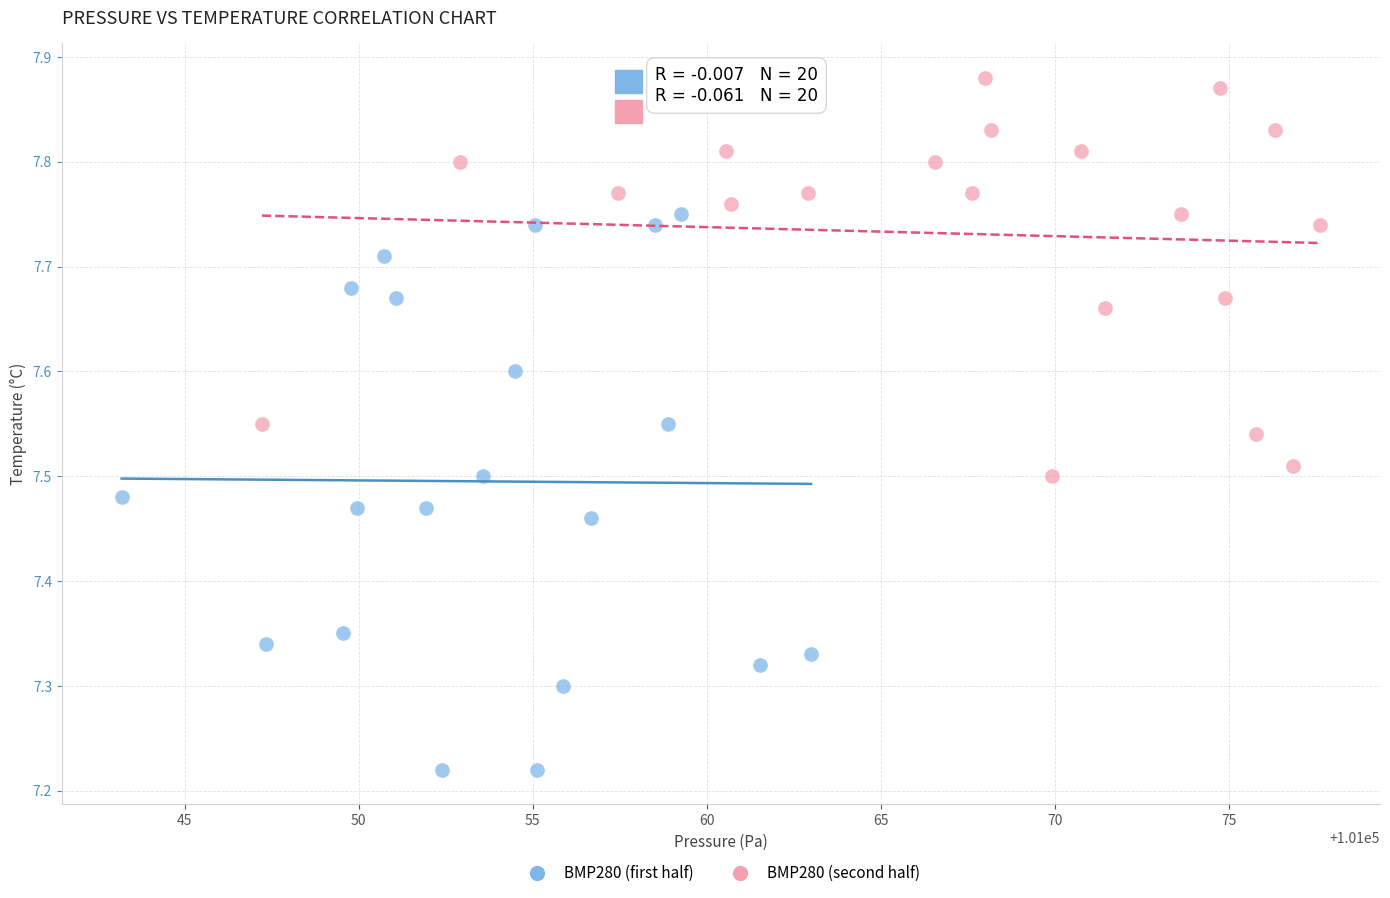

Which series contains the highest Y value?

BMP280 (second half)